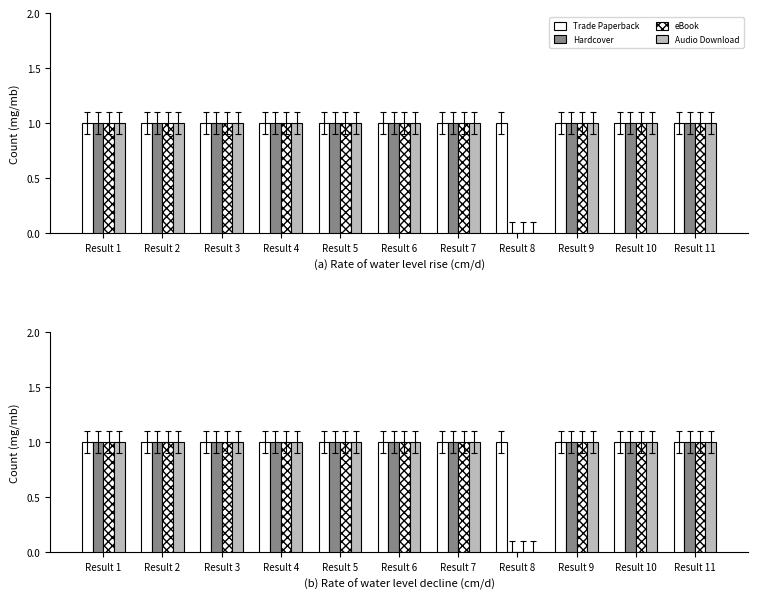

At how many categories does at least one series exceed 0?

11